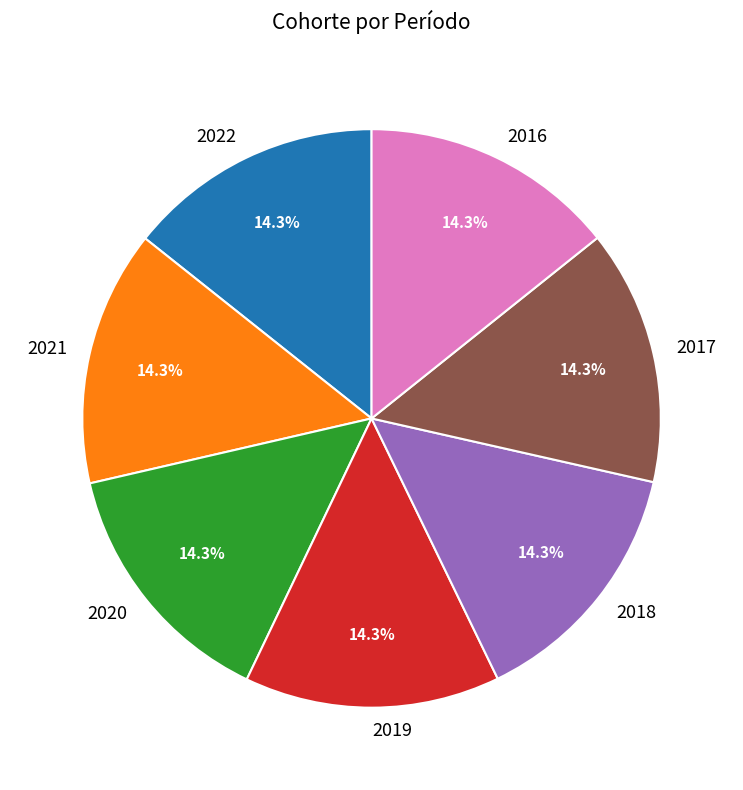

Does 2019 account for over 50% of the chart?

No